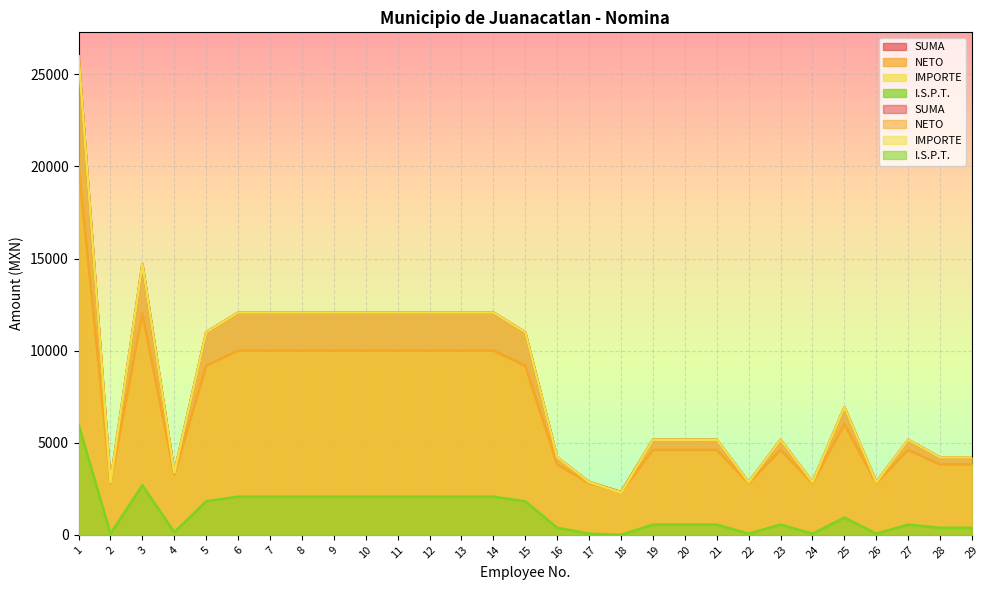

Where is I.S.P.T. nearest to the value 2990?

3